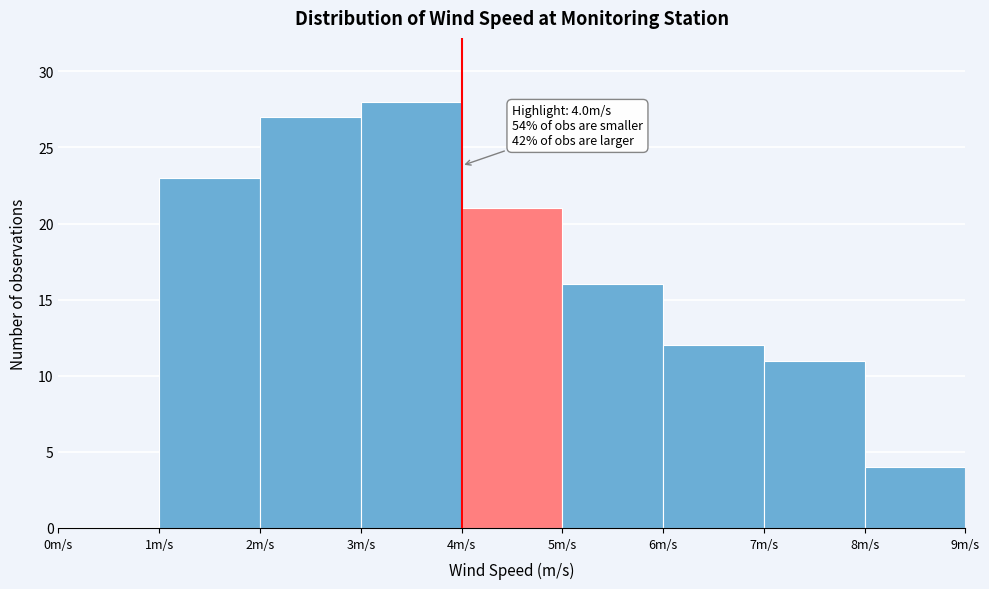

Which range on the x-axis has the tallest bar?

3 to 4